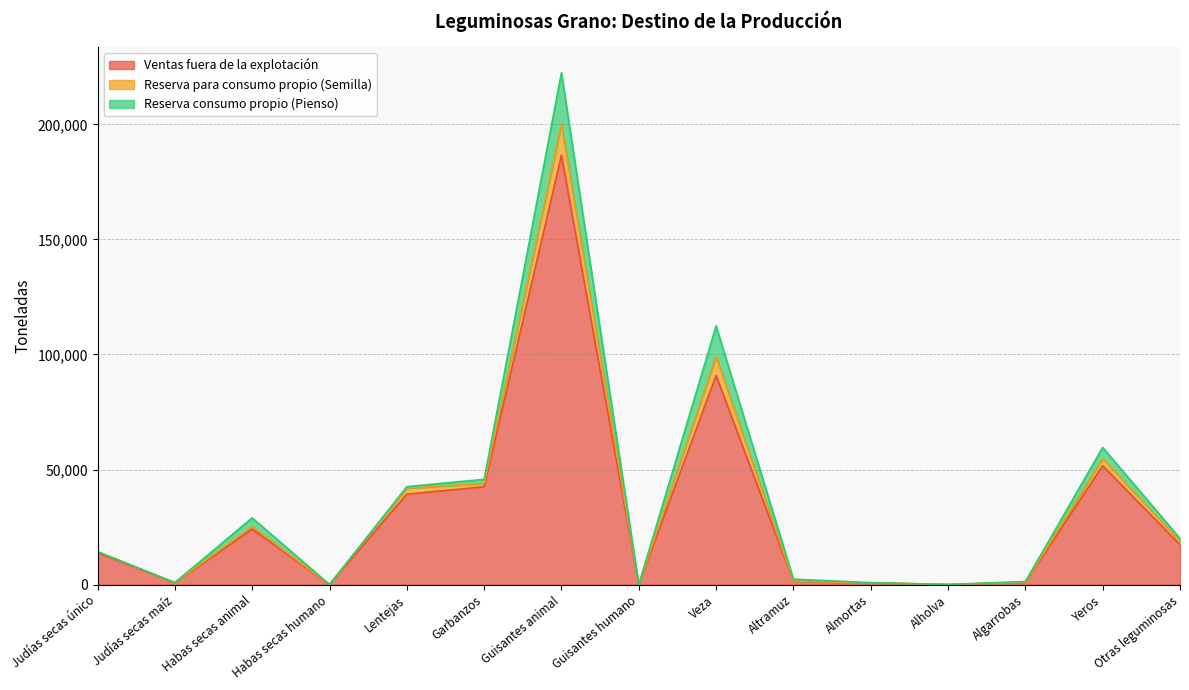

At which category does Reserva para consumo propio (Semilla) reach its first local valley?

Judías secas maíz